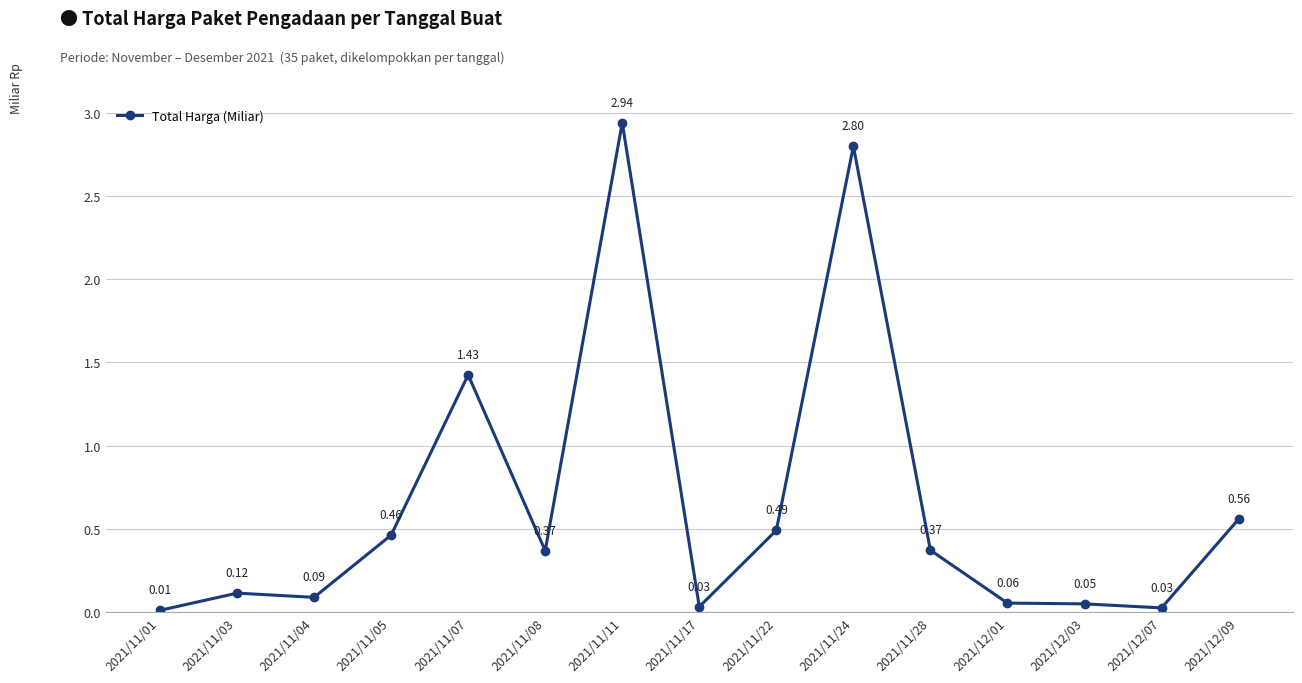

What is the difference between the second highest and second lowest values?

2.8